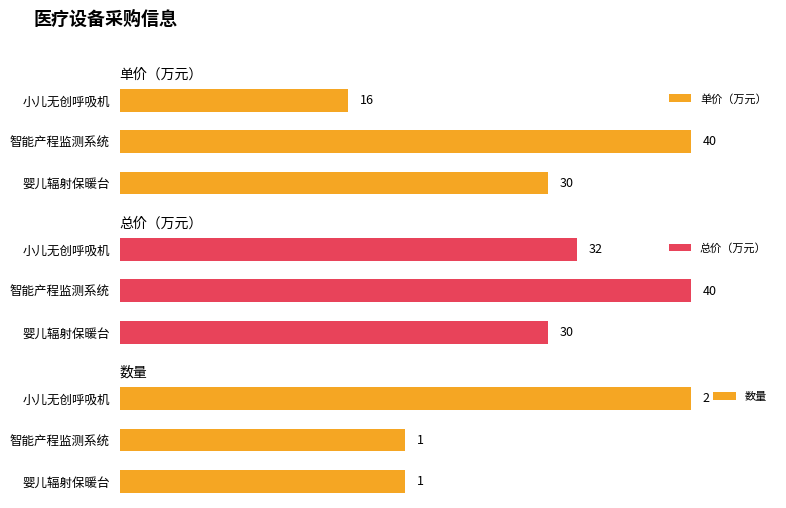

Where is 总价（万元） nearest to the value 35?

小儿无创呼吸机